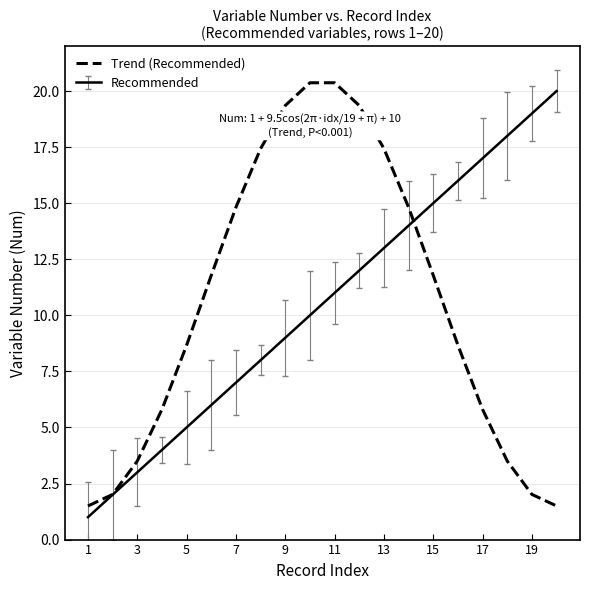

What is the highest value of the Recommended series?

20.0